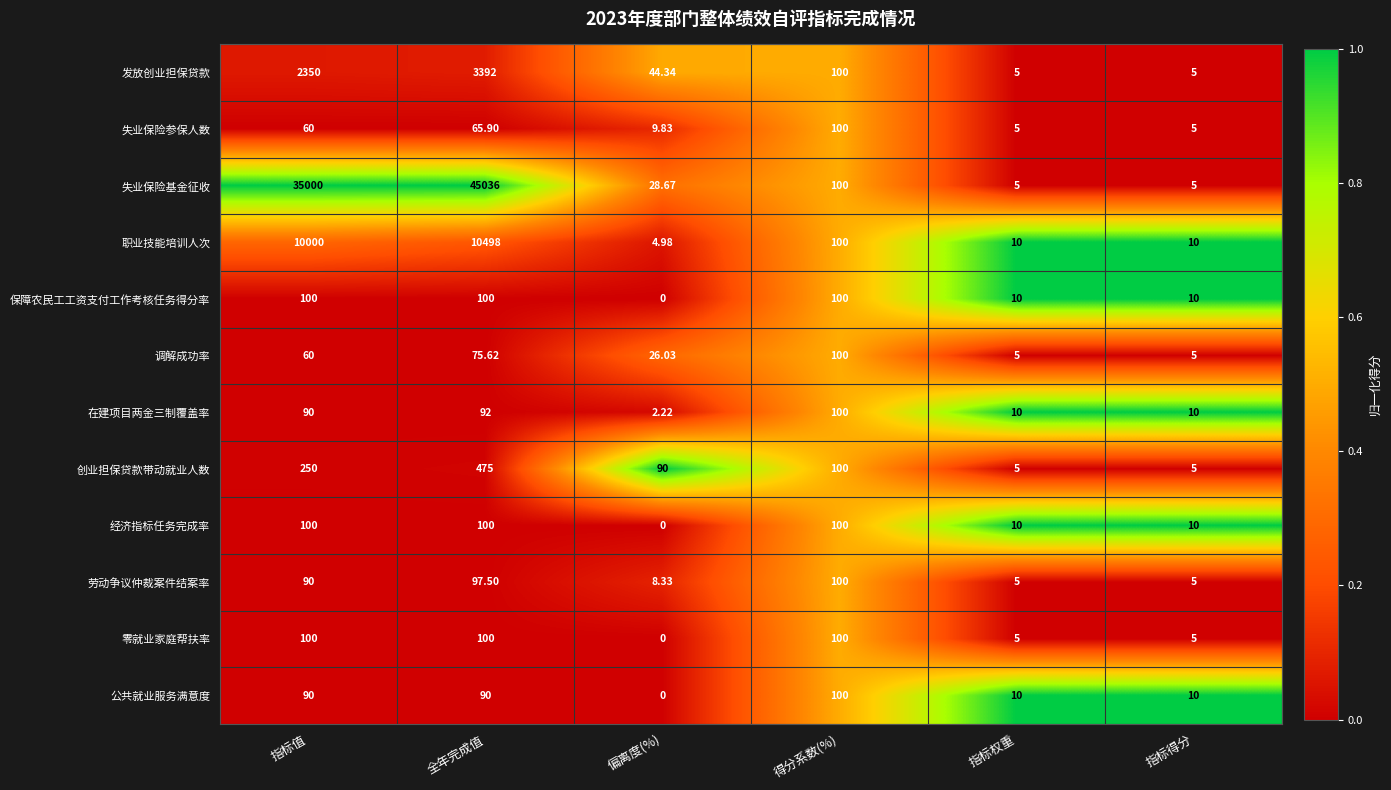

Where is 失业保险参保人数 nearest to the value 52?

指标值